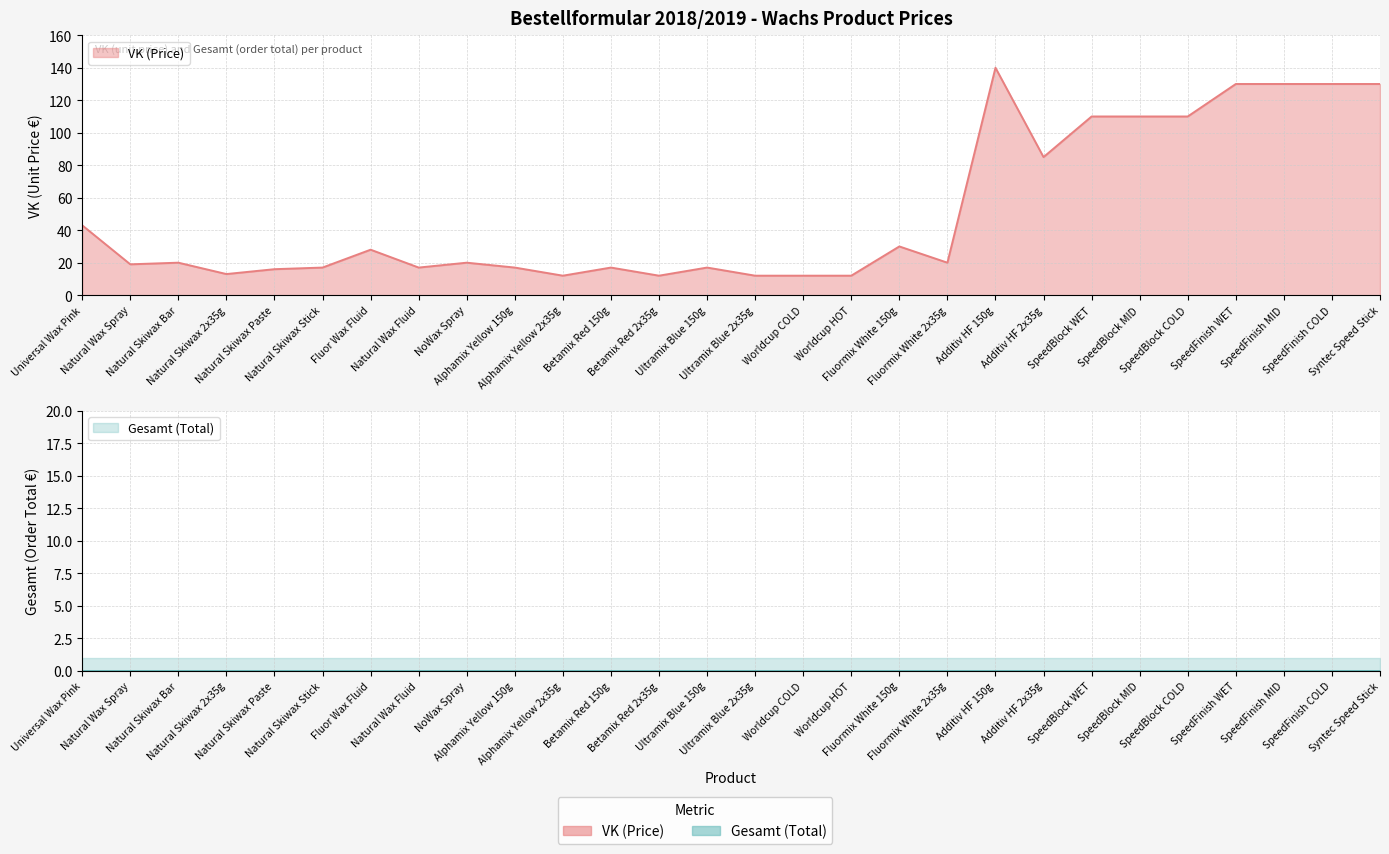

How many values exceed 20?

12